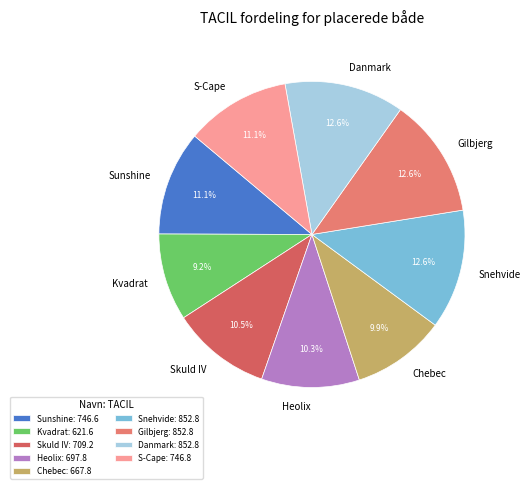

Does any single category account for the majority?

No